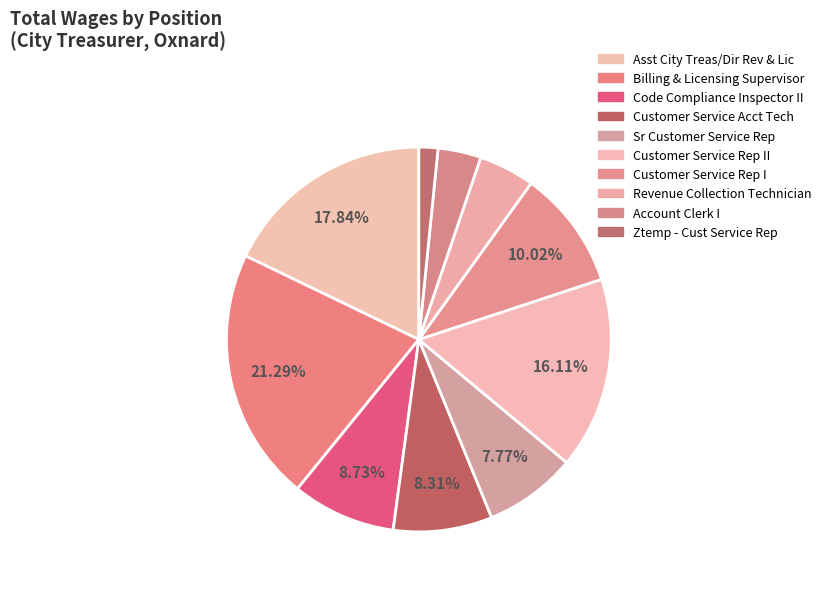

Is there a majority slice in this chart?

No